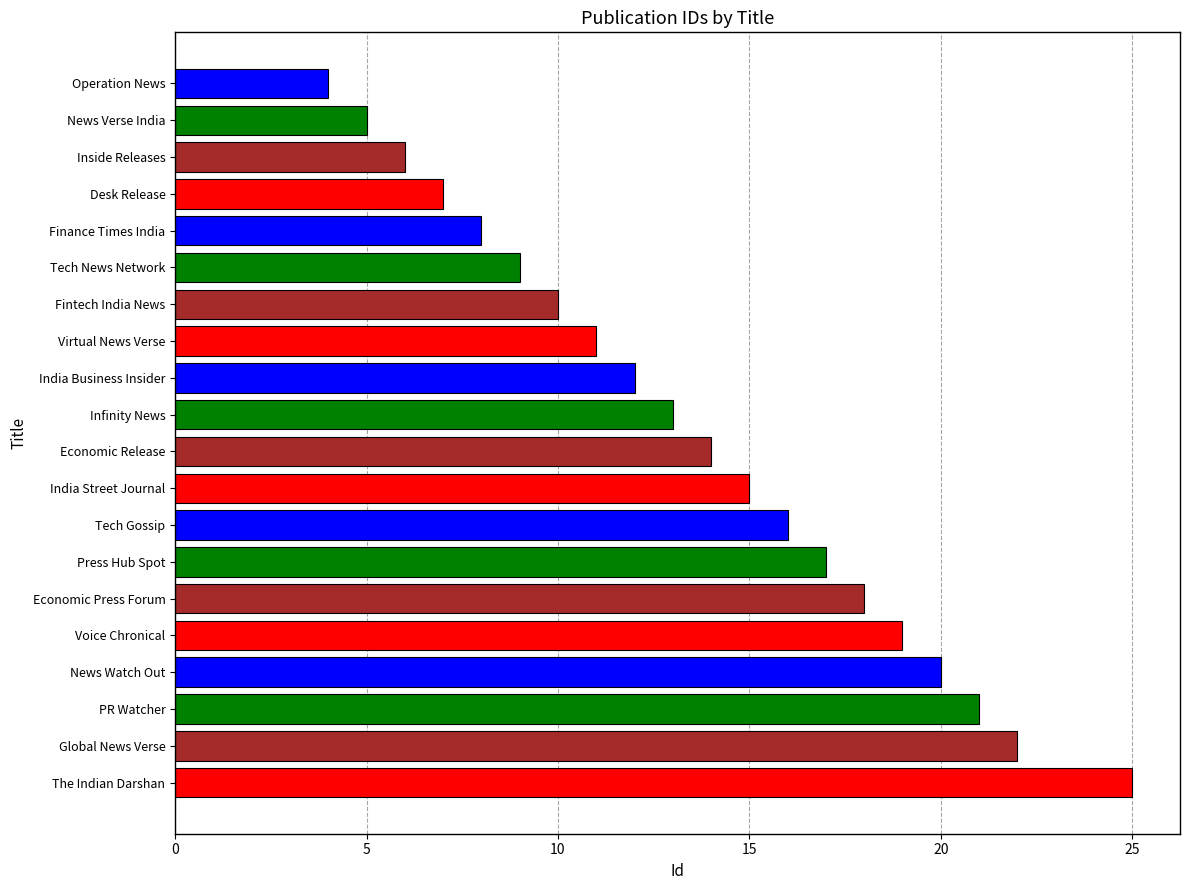

List the labels in order of value, largest first.

The Indian Darshan, Global News Verse, PR Watcher, News Watch Out, Voice Chronical, Economic Press Forum, Press Hub Spot, Tech Gossip, India Street Journal, Economic Release, Infinity News, India Business Insider, Virtual News Verse, Fintech India News, Tech News Network, Finance Times India, Desk Release, Inside Releases, News Verse India, Operation News